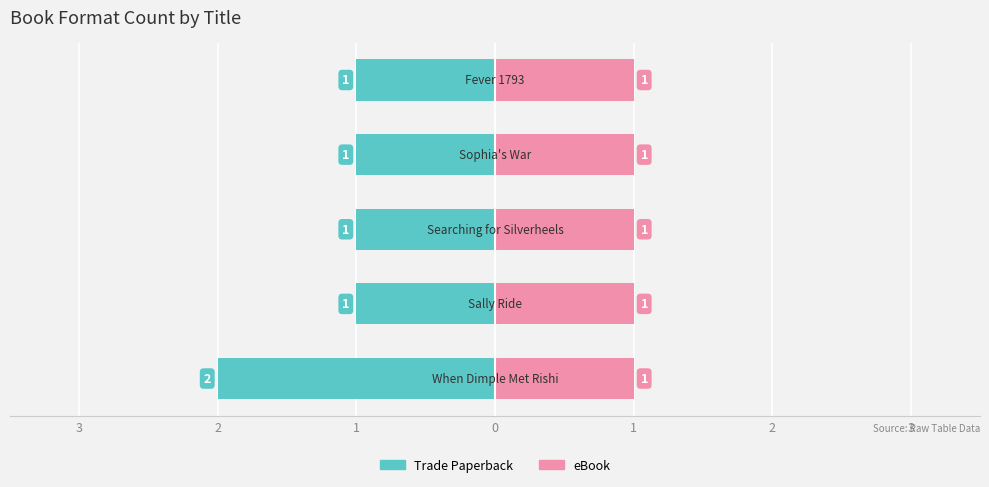

Is it true that Trade Paperback equals -1.0 at 1?

True